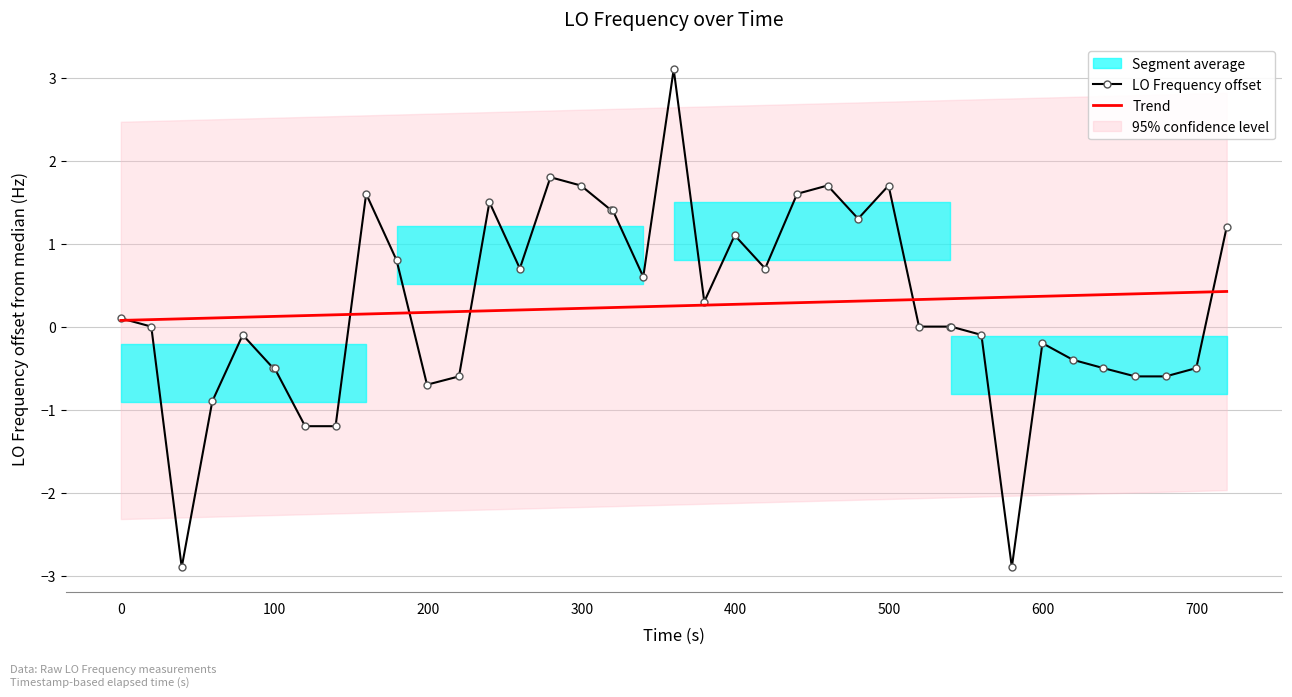

What is the maximum value for LO Frequency offset?

3.1